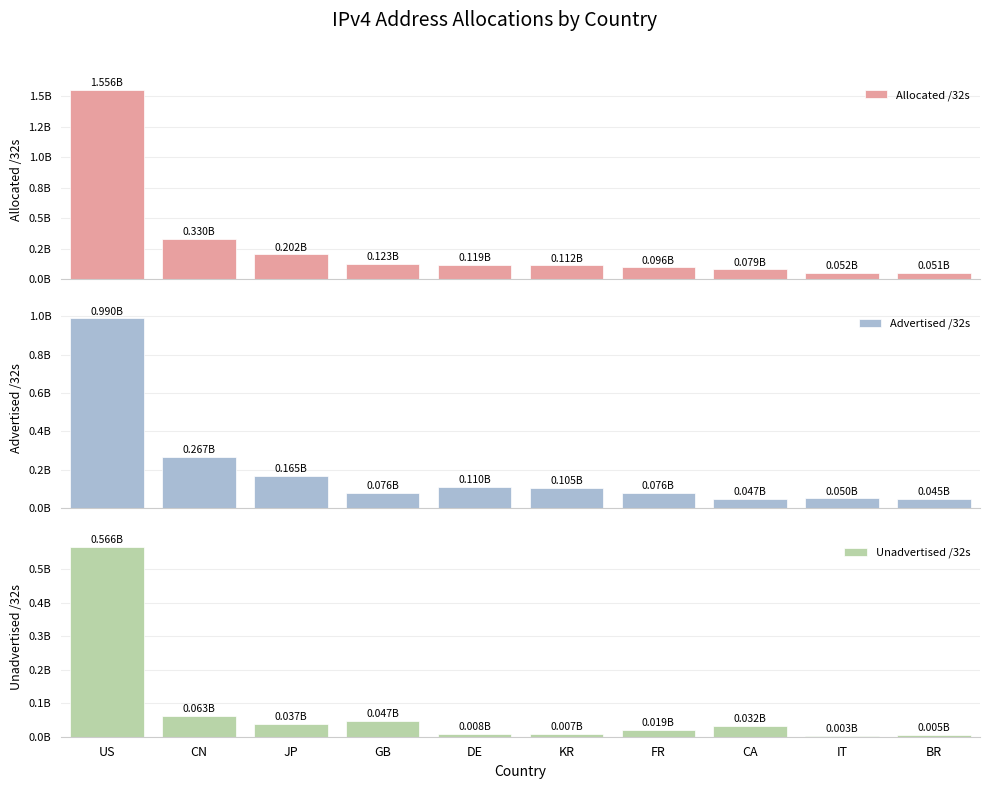

At which label does Unadvertised /32s reach its minimum?

IT